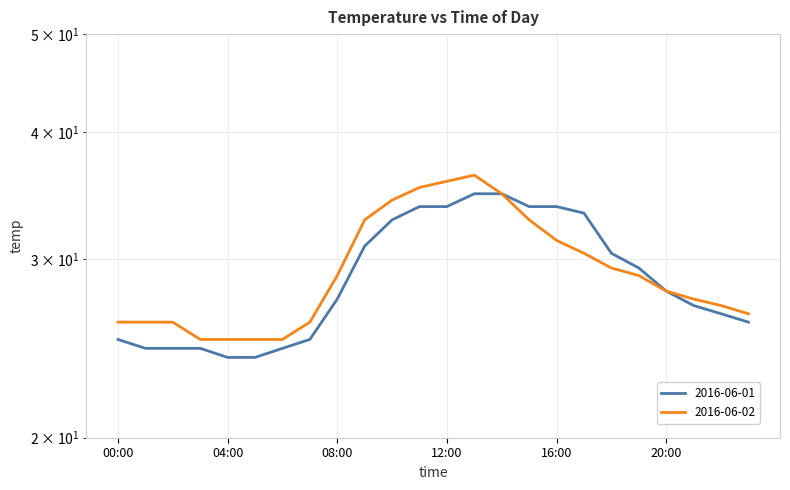

Reading left to right, extract all data points from this chart.

2016-06-01: 25.0	24.5	24.5	24.5	24.0	24.0	24.5	25.0	27.4	30.9	32.8	33.8	33.8	34.8	34.8	33.8	33.8	33.3	30.4	29.4	27.9	27.0	26.5	26.0
2016-06-02: 26.0	26.0	26.0	25.0	25.0	25.0	25.0	26.0	28.9	32.8	34.3	35.3	35.8	36.3	34.8	32.8	31.3	30.4	29.4	28.9	27.9	27.4	27.0	26.5